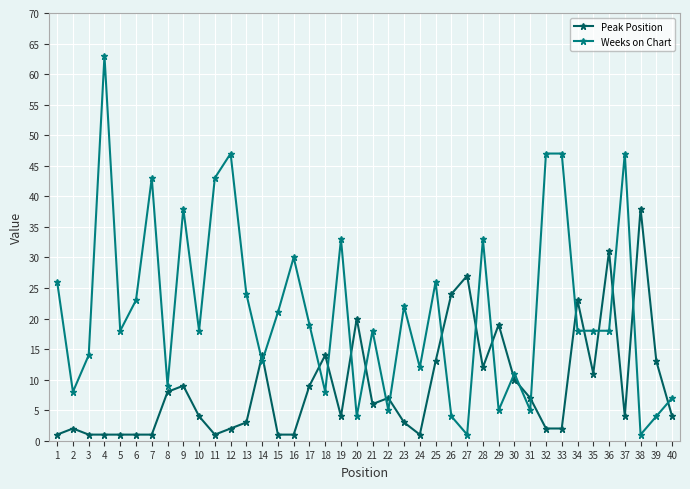

Where is the first local minimum for Weeks on Chart?

2